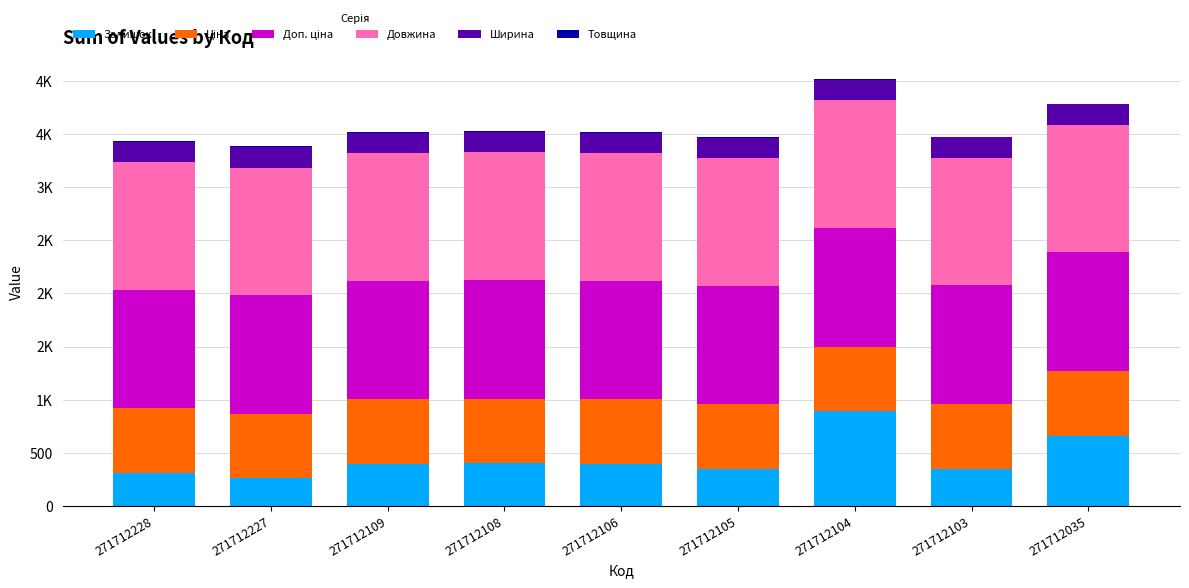

Does the chart contain stacked bars?

Yes